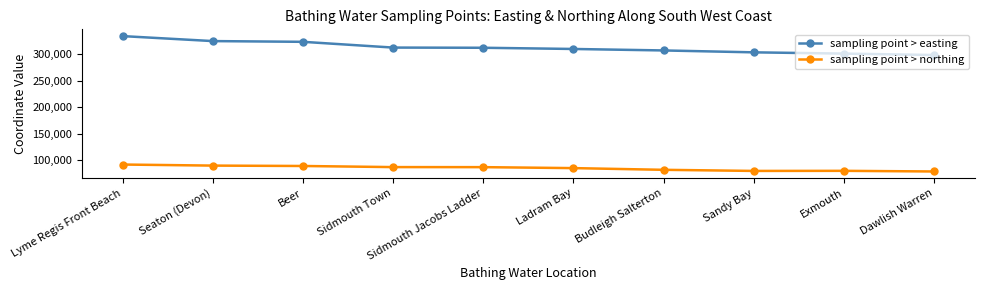

How many data points in sampling point > easting are less than 311920?

5